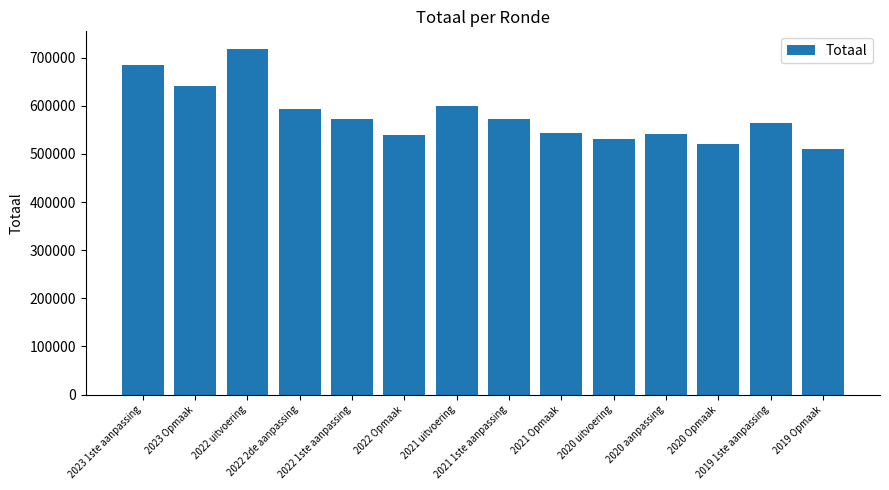

What is the smallest value displayed?

509323